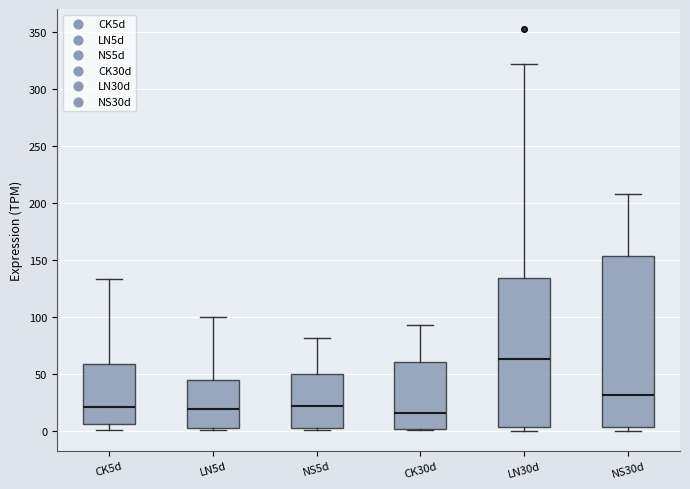

Reading left to right, read every box against the y-axis: the position of its median line, the range the box covers, and the ends of its whiskers. The values are not printed on the chart, so give them approximately, as read against the axis.

CK5d: median 20, box 5 to 60, whiskers 0 to 135
LN5d: median 20, box 5 to 45, whiskers 0 to 100
NS5d: median 20, box 0 to 50, whiskers 0 (just below the box's lower edge) to 80
CK30d: median 15, box 0 to 60, whiskers 0 to 95
LN30d: median 65, box 5 to 135, whiskers 0 to 320
NS30d: median 30, box 5 to 155, whiskers 0 to 210